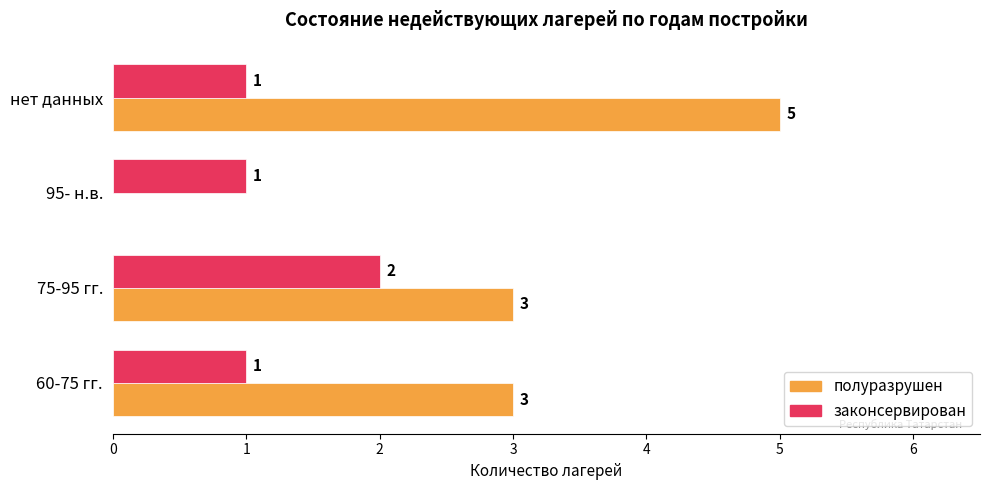

Count the законсервирован values in the range 1 to 2.

4